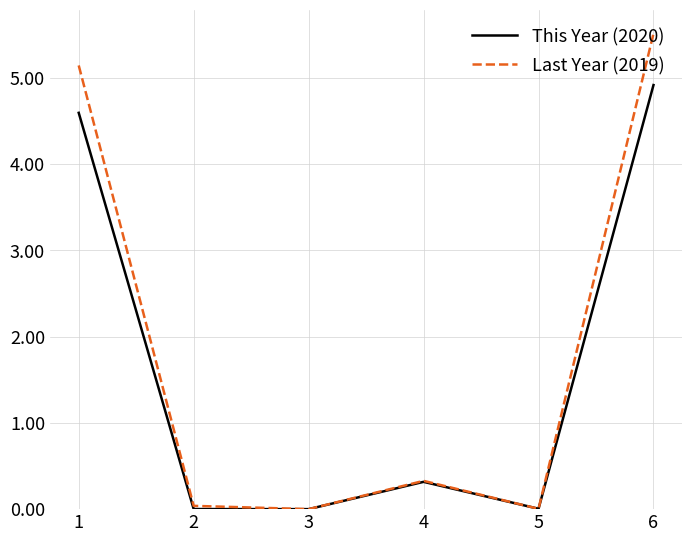

Between 5 and 6, which series saw the biggest shift?

Last Year (2019)